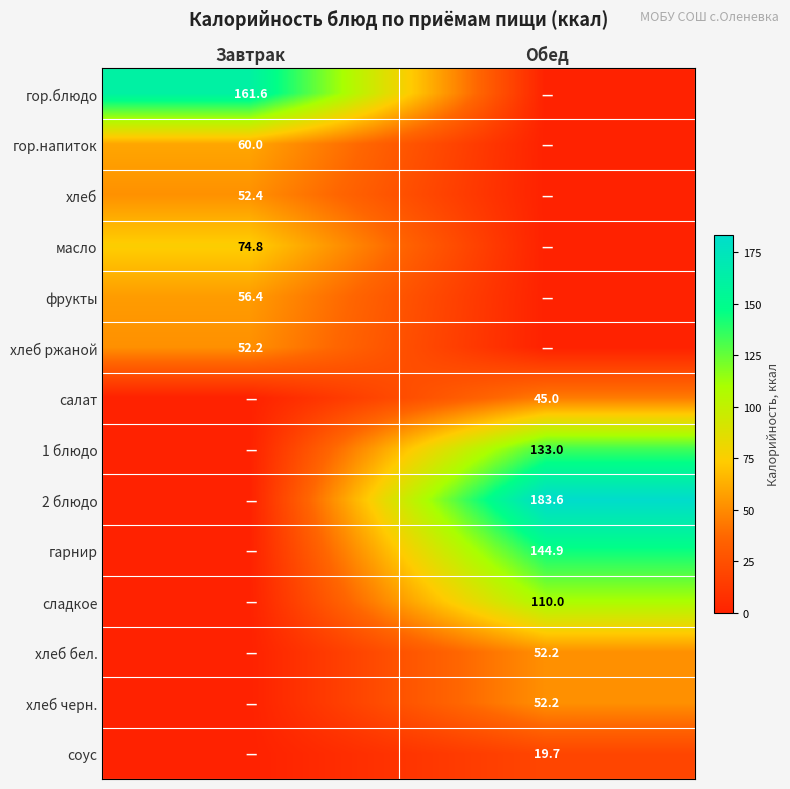

Is it true that салат equals 45.0 at Обед?

True